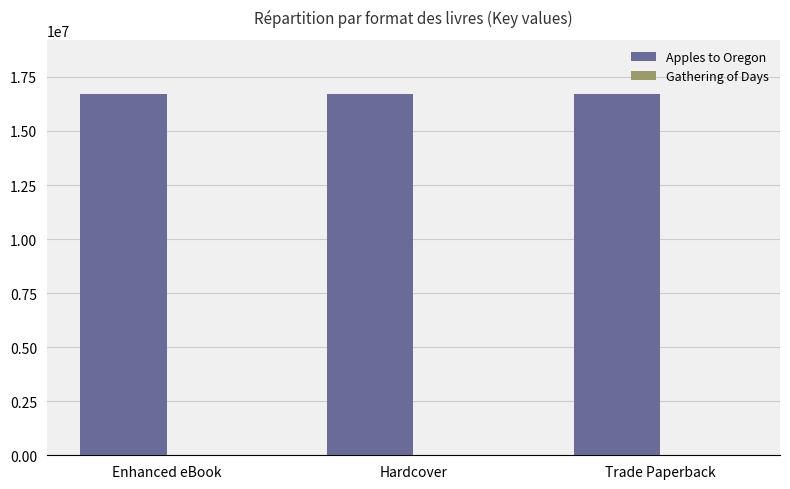

What is the maximum value for Apples to Oregon?

16713496